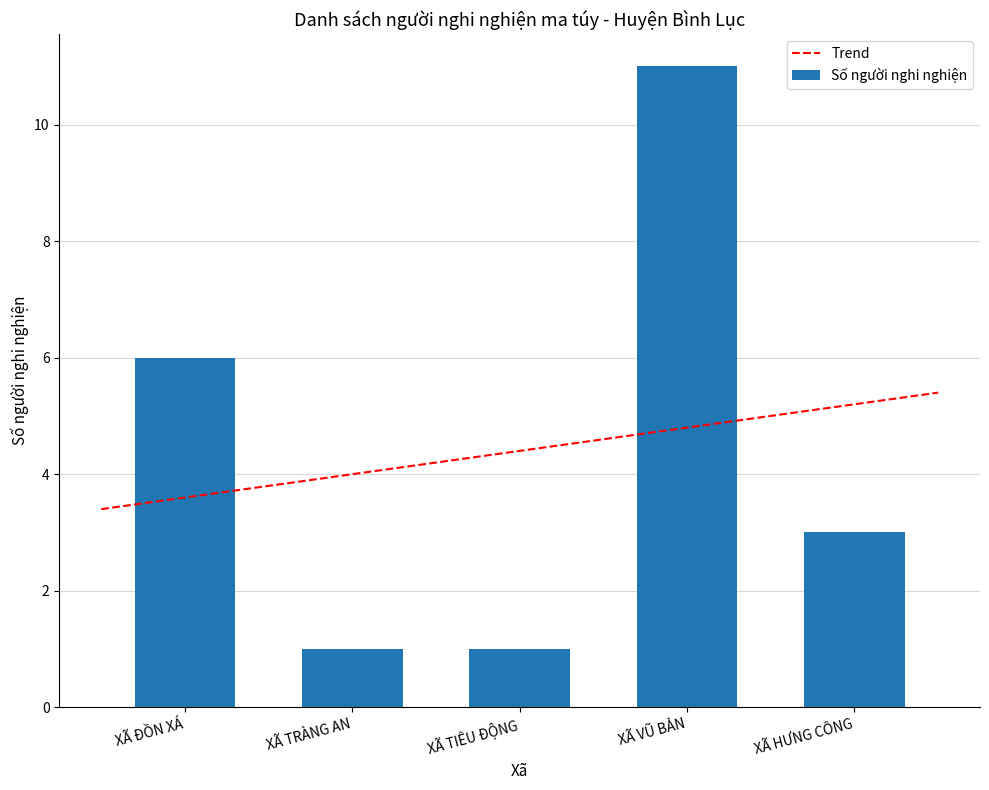

What is the label of the 5th bar from the right?

XÃ ĐỒN XÁ